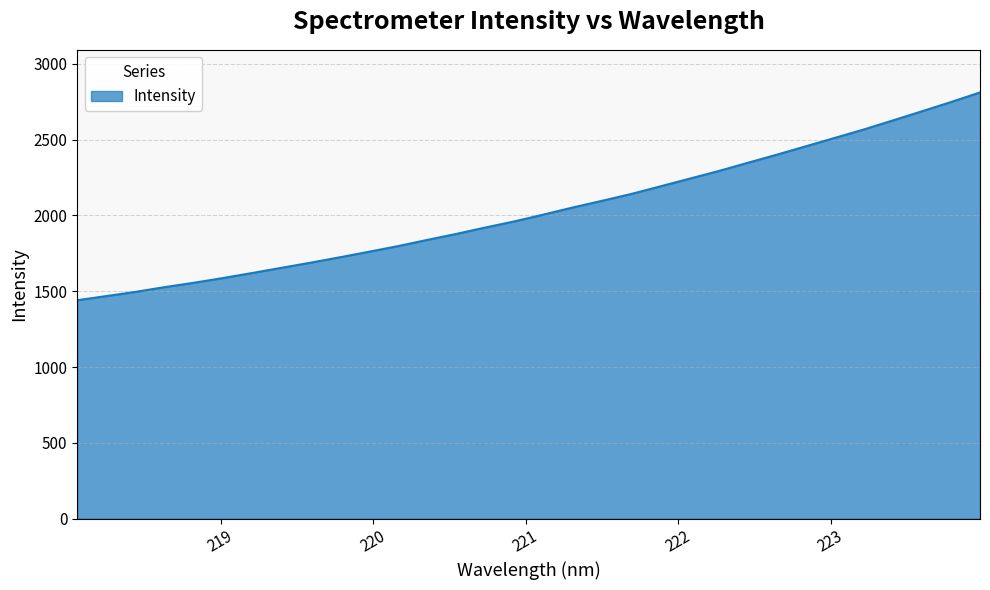

What is the greatest value displayed?

2810.9